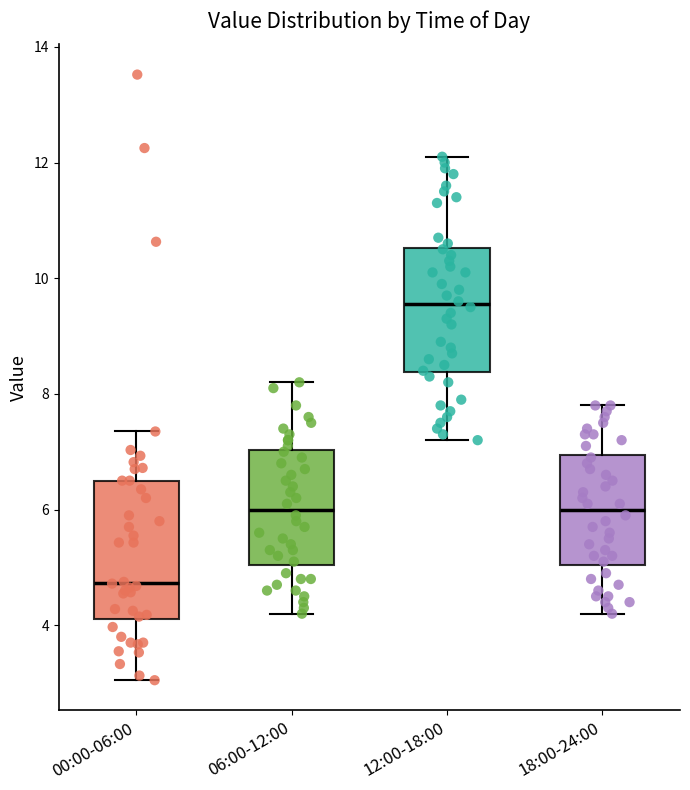

Which box is the tallest, from its lower edge to its upper edge?

00:00-06:00